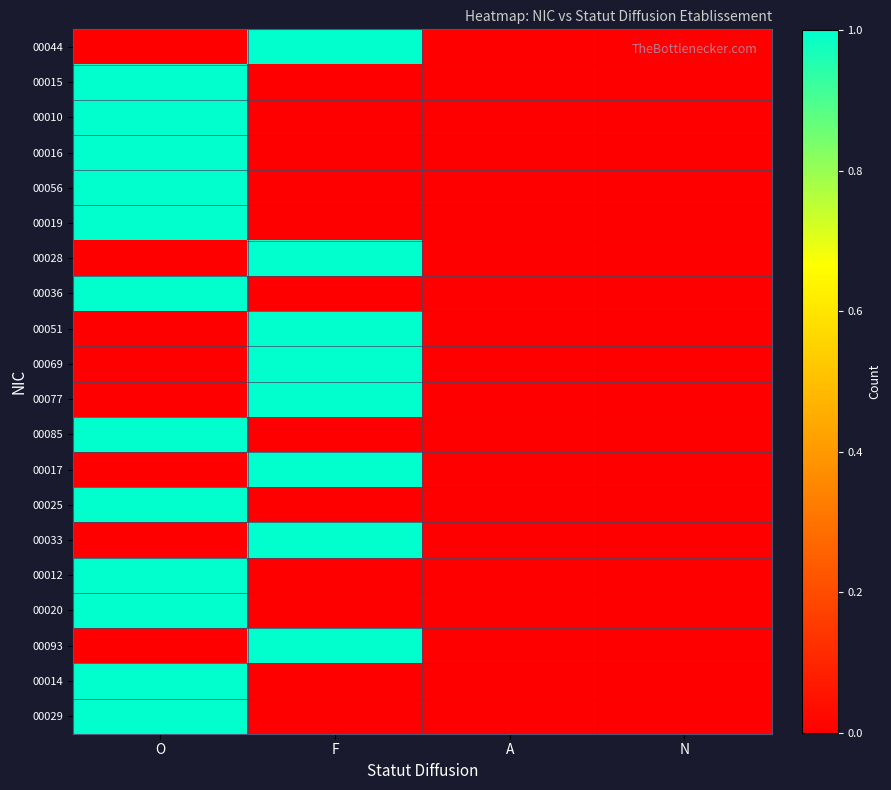

Rank the series by their maximum value, from lowest to highest.

00044, 00015, 00010, 00016, 00056, 00019, 00028, 00036, 00051, 00069, 00077, 00085, 00017, 00025, 00033, 00012, 00020, 00093, 00014, 00029